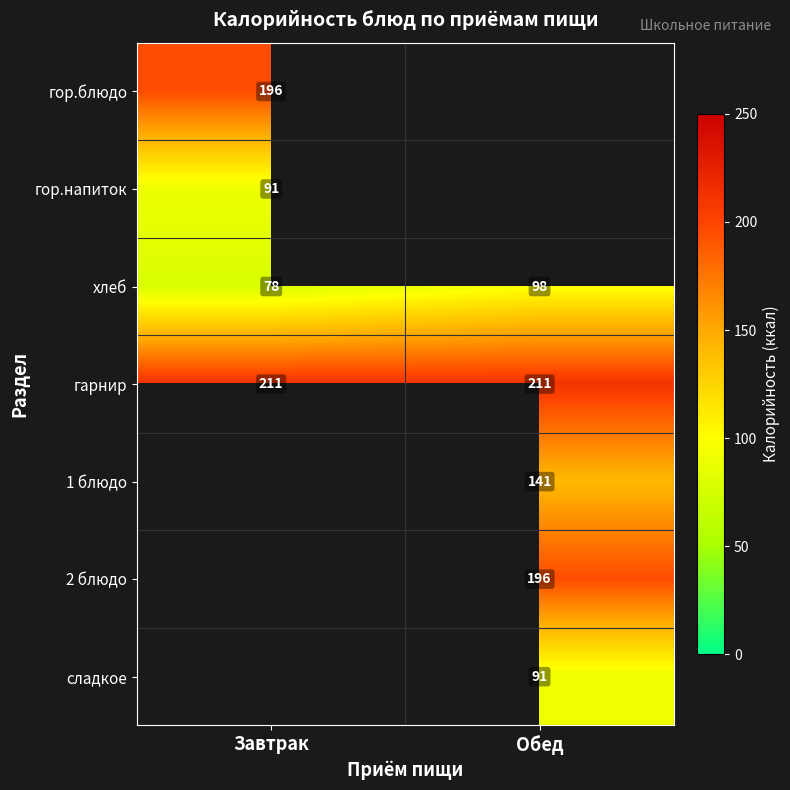

What is the difference between the maximum and minimum values in the хлеб series?

20